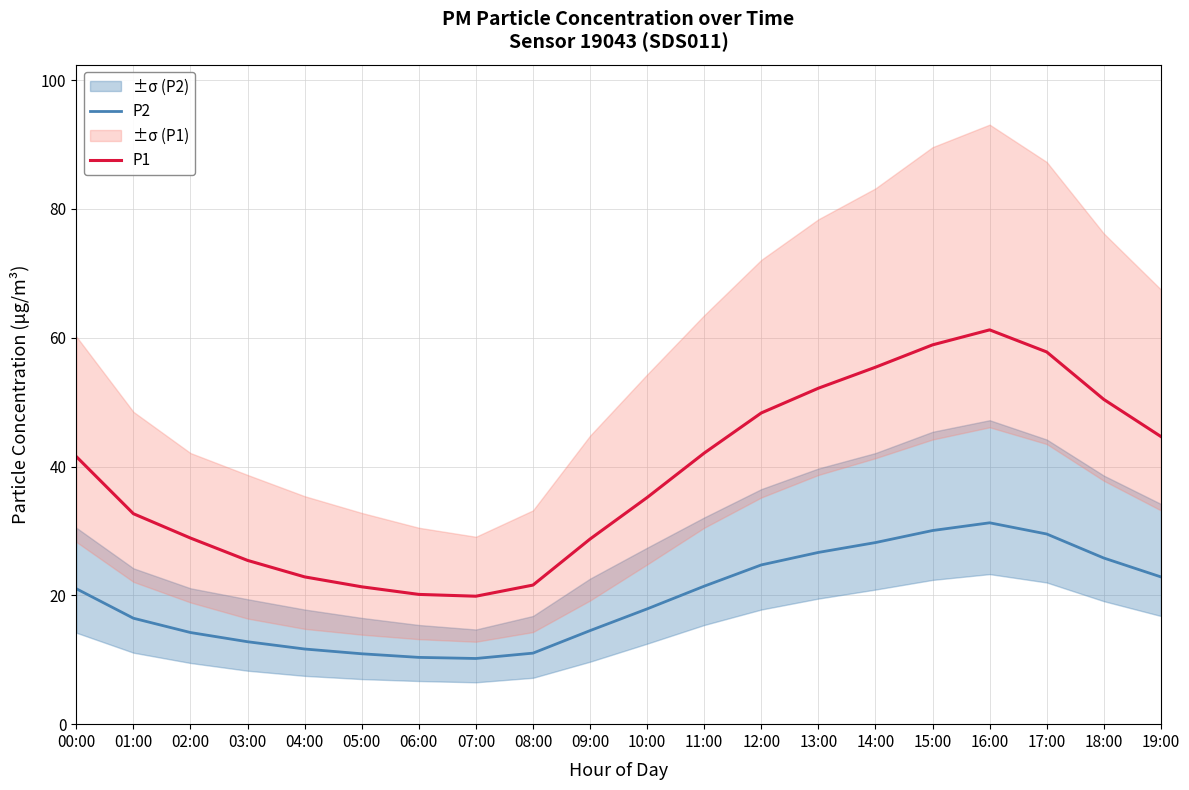

True or false: P2 and P1 intersect in this chart.

False